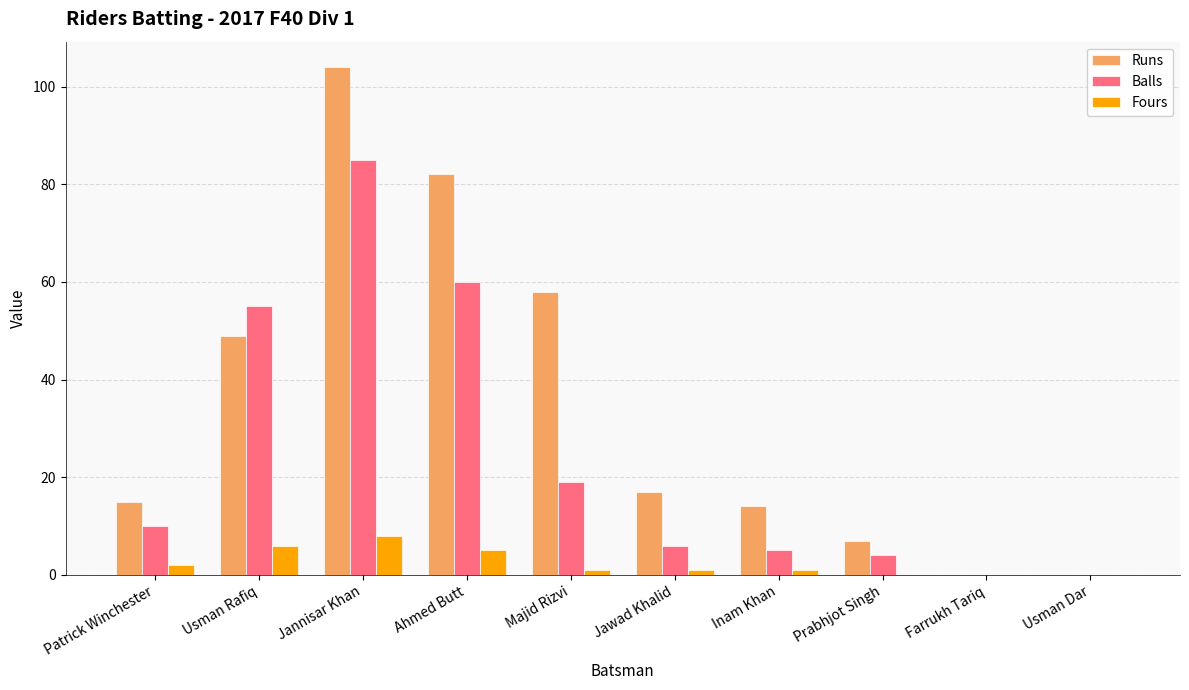

How many distinct data groups are displayed?

3